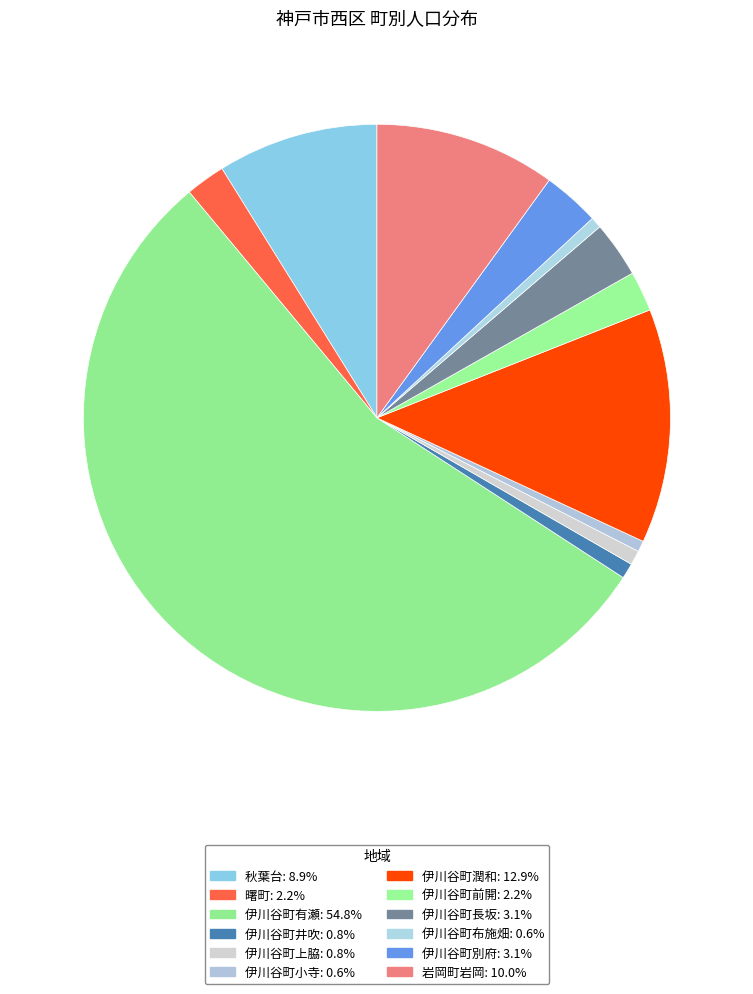

Count the number of slices in the pie.

12